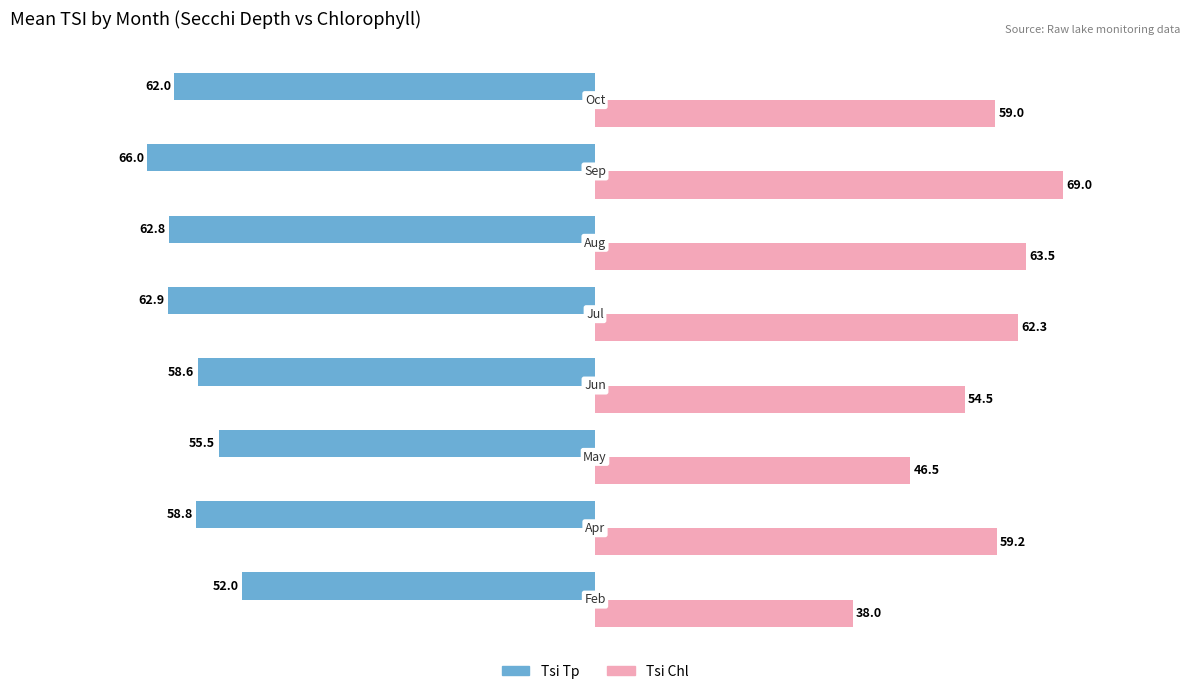

Rank the series by their maximum value, from lowest to highest.

Tsi Tp, Tsi Chl